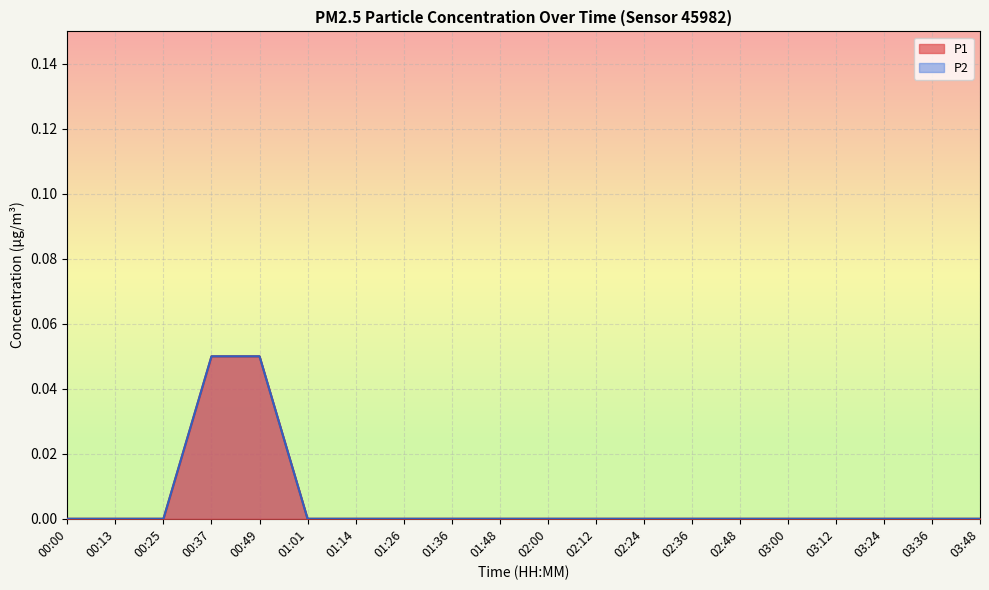

How many lines are shown in the chart?

2